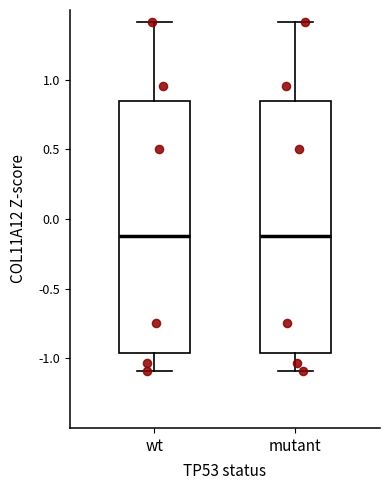

Reading left to right, transcribe this box plot: for each box, give where its median line is, the range the box spans, and where its two whiskers end, as read against the y-axis. The values are not printed on the chart, so give them approximately, as read against the axis.

wt: median -0.10, box -0.95 to 0.85, whiskers -1.10 to 1.40
mutant: median -0.10, box -0.95 to 0.85, whiskers -1.10 to 1.40